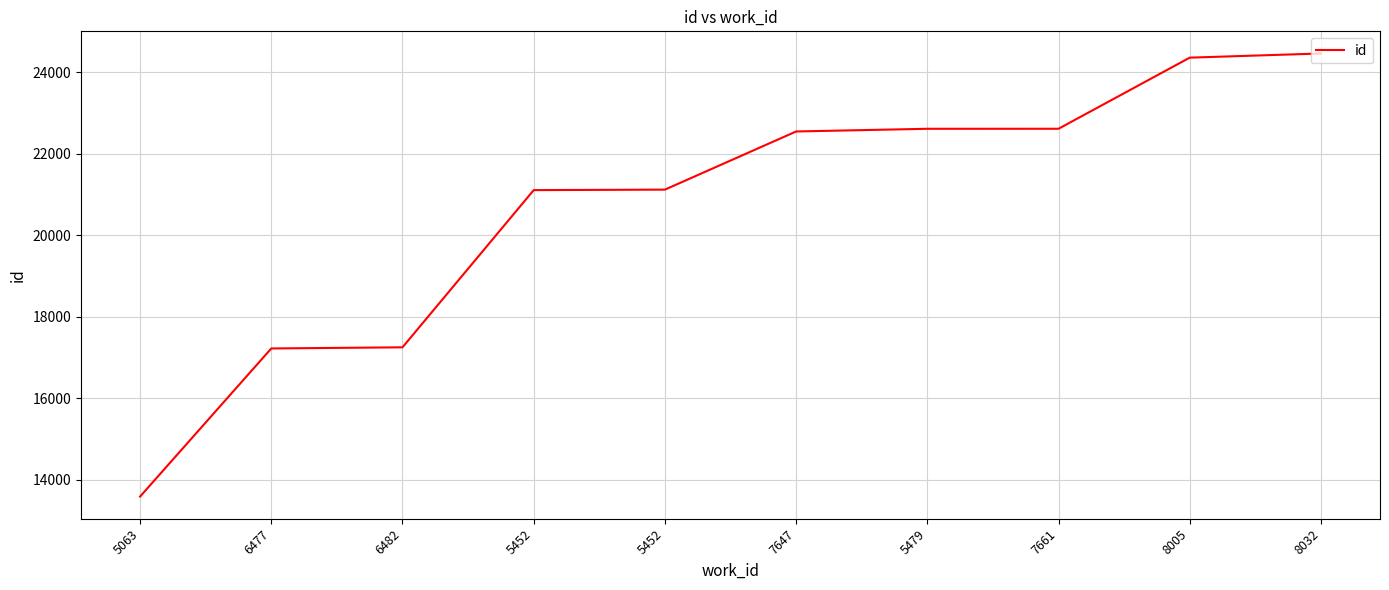

What is the average value?

20688